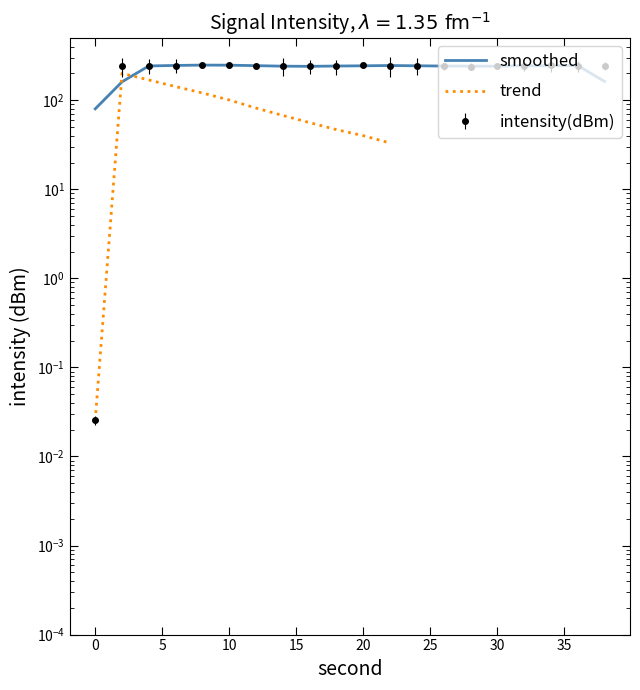

List the labels in order of value, smallest first.

0, 28, 32, 16, 2, 18, 14, 26, 36, 4, 12, 30, 22, 6, 38, 24, 20, 34, 8, 10